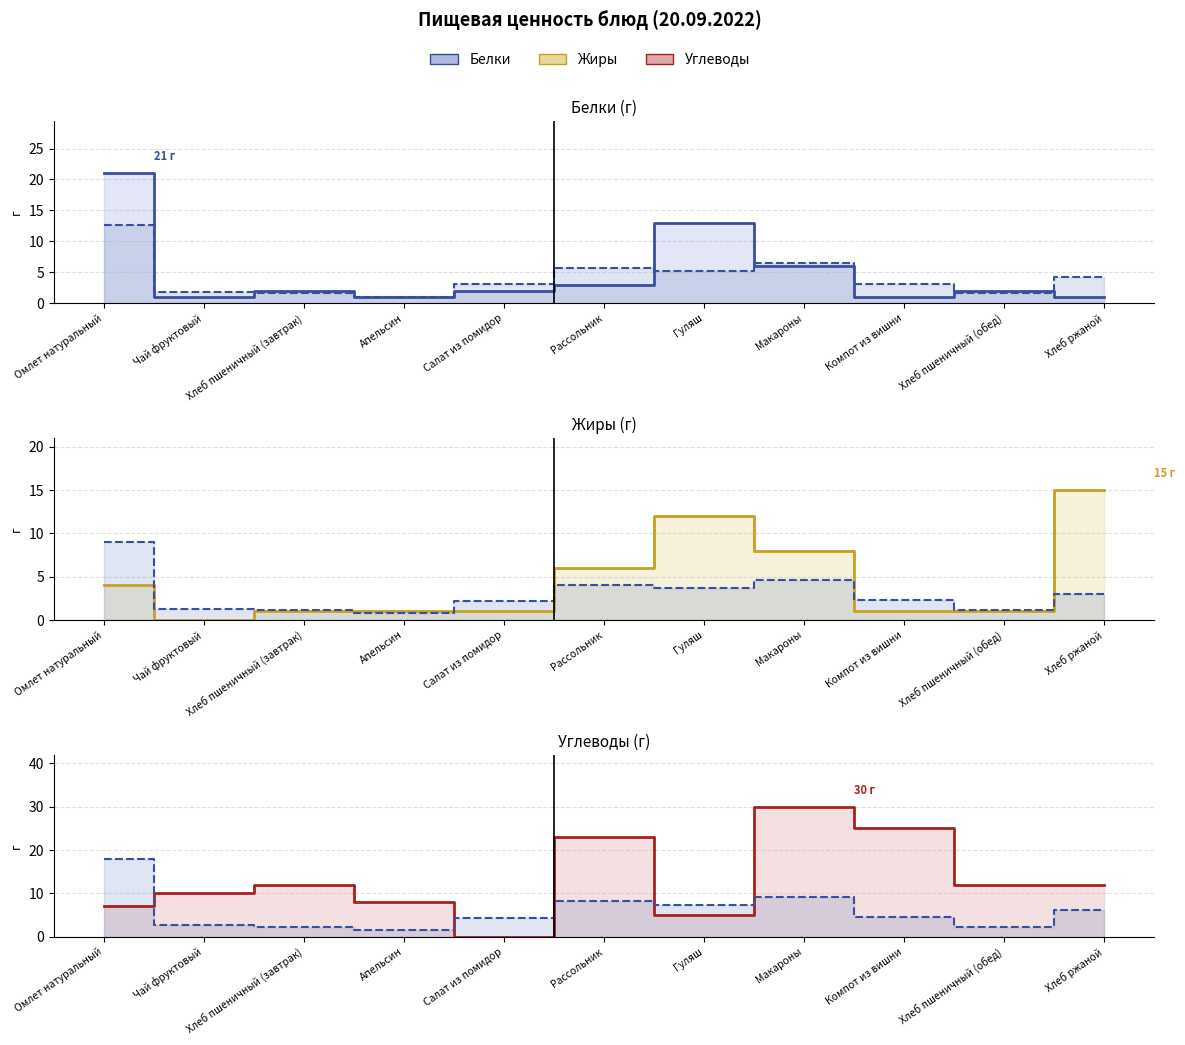

What is the greatest value displayed?

30.0